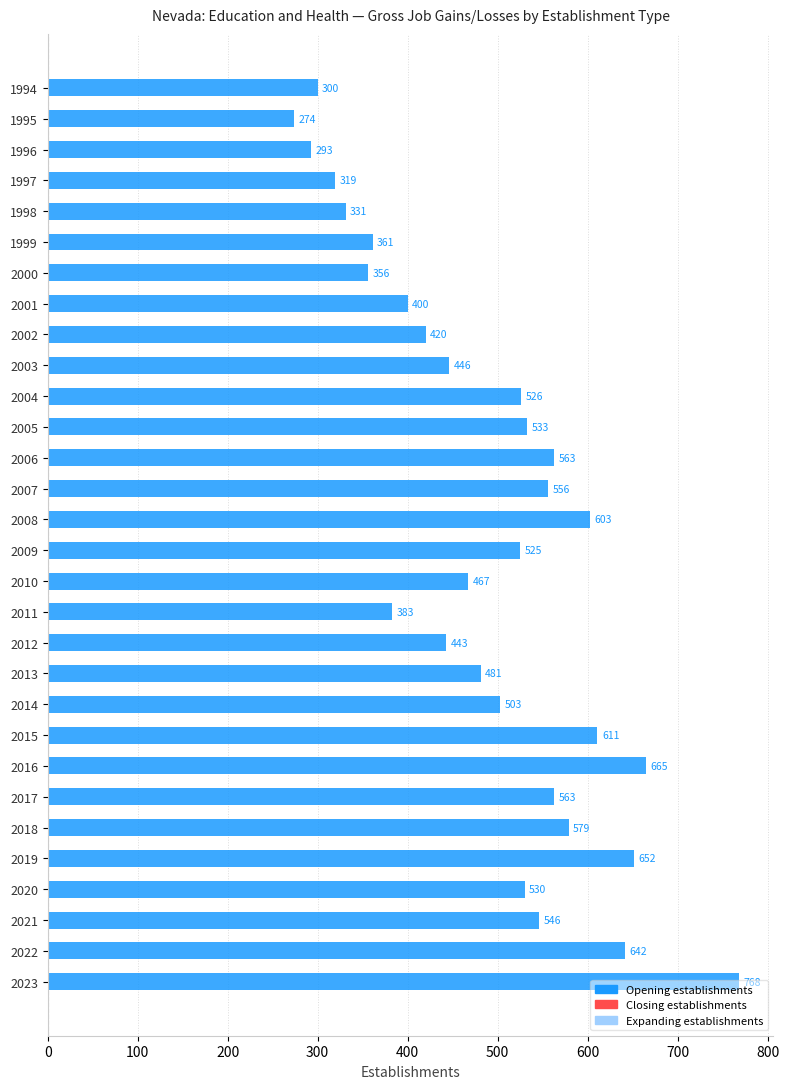

What is the change in value from 2006 to 2010?

-96